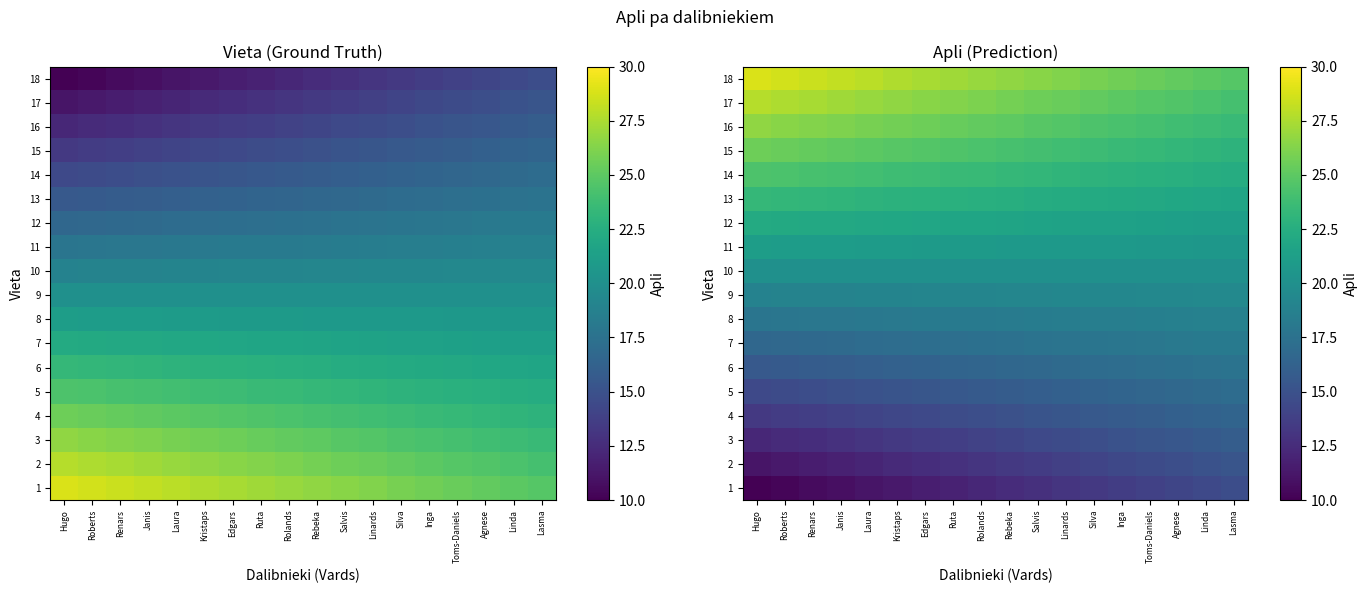

Which has a higher value, Janis or Kristaps?

Kristaps